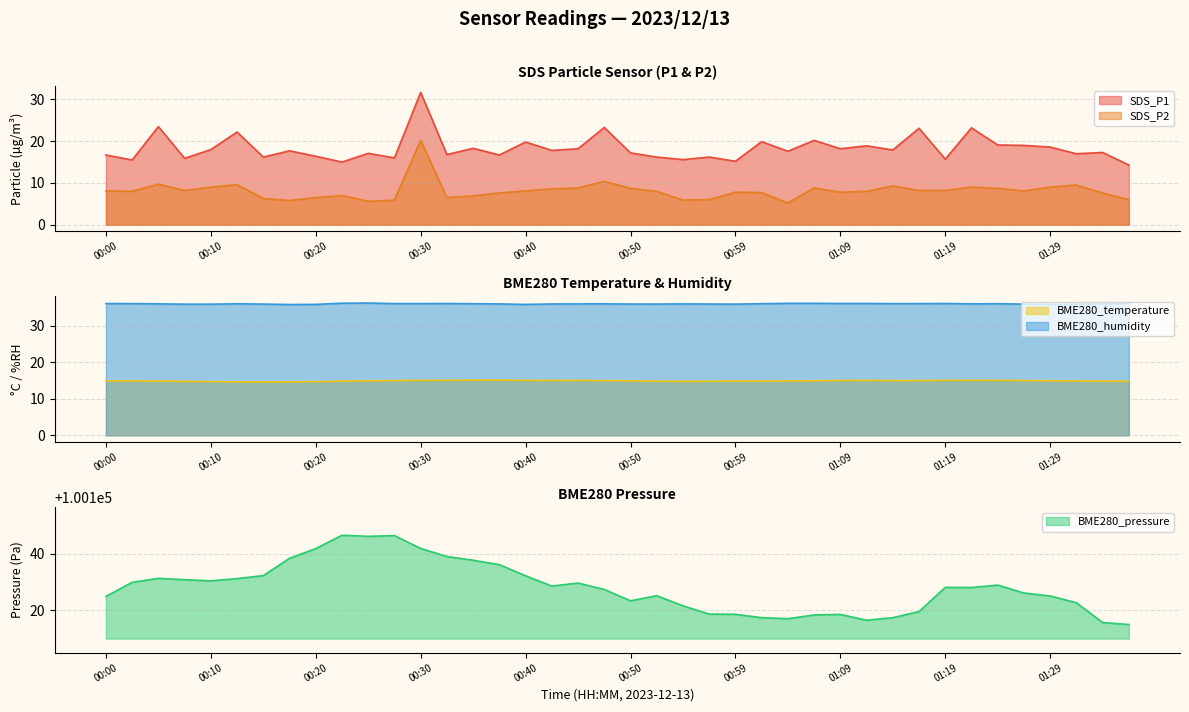

What are all the series names shown in the legend?

BME280_pressure, SDS_P1, SDS_P2, BME280_temperature, BME280_humidity